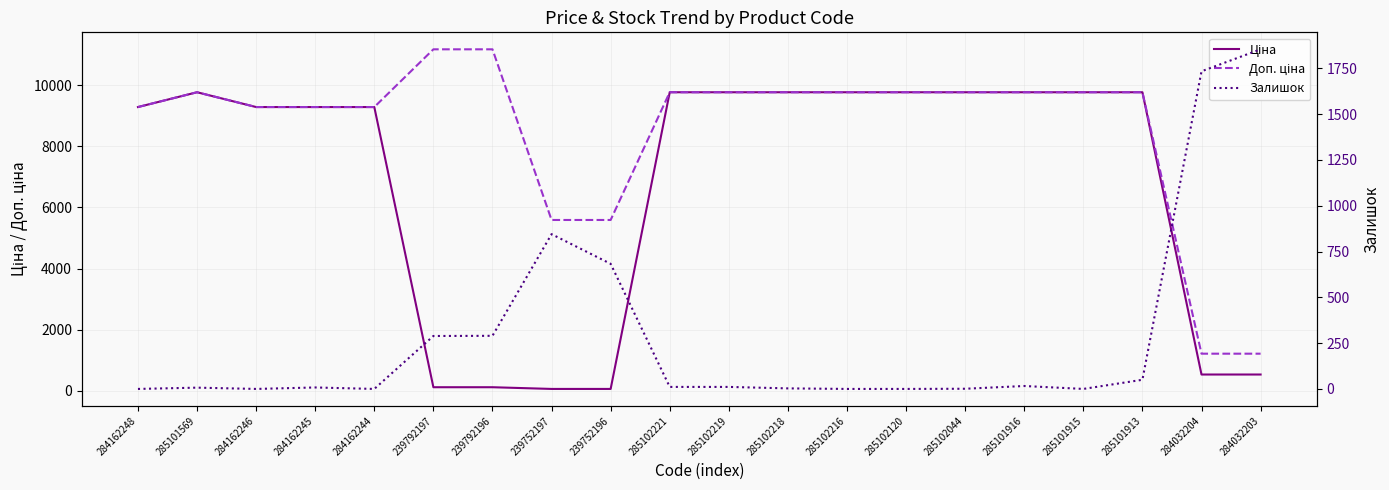

What is the label of the 10th point from the left?

285102221